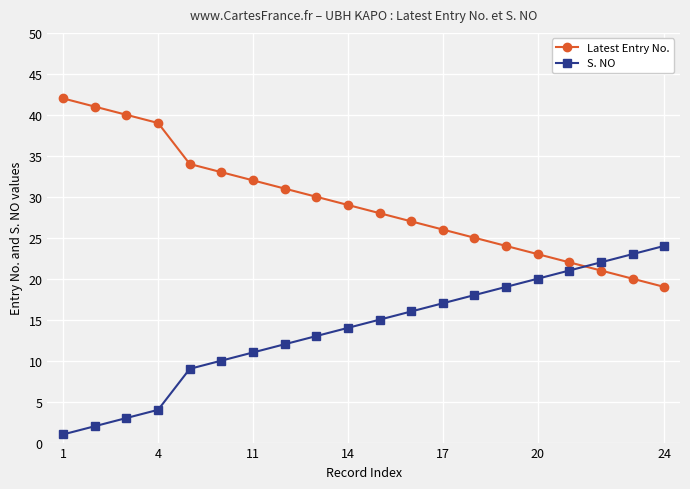

After their last crossing, which series has the higher values: Latest Entry No. or S. NO?

S. NO